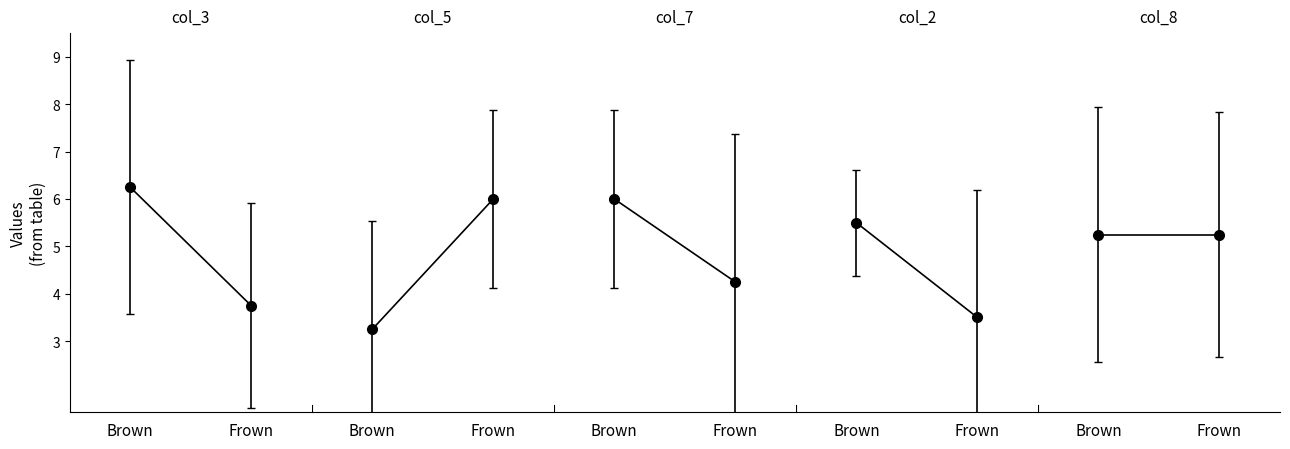

What is the label of the 1st point from the left?

Brown